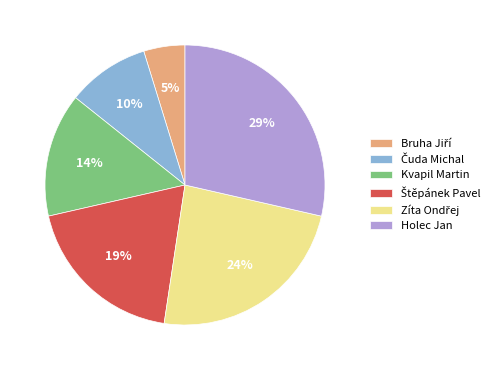

Is there a majority slice in this chart?

No